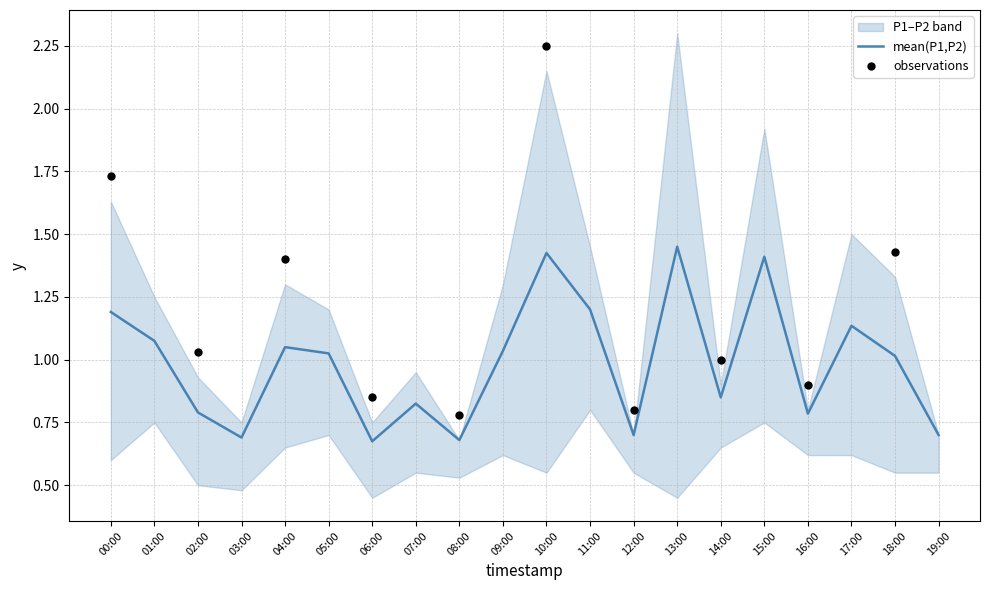

What is the change in value from 02:00 to 13:00?

+0.7